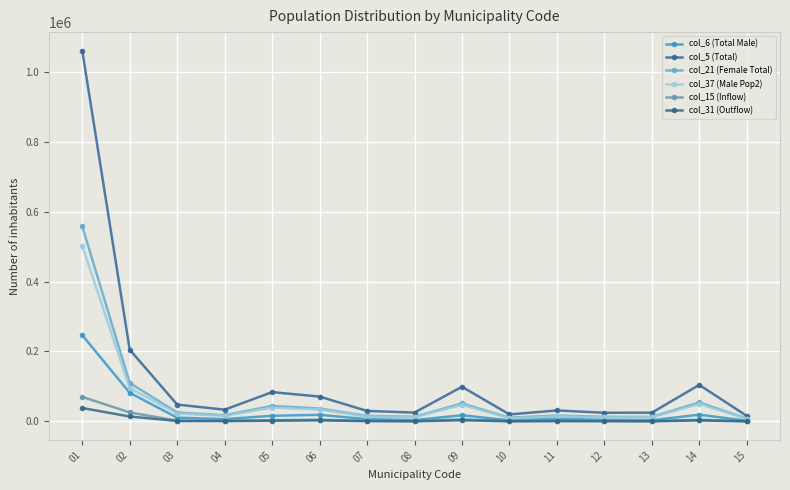

How many categories are shown in the chart?

15